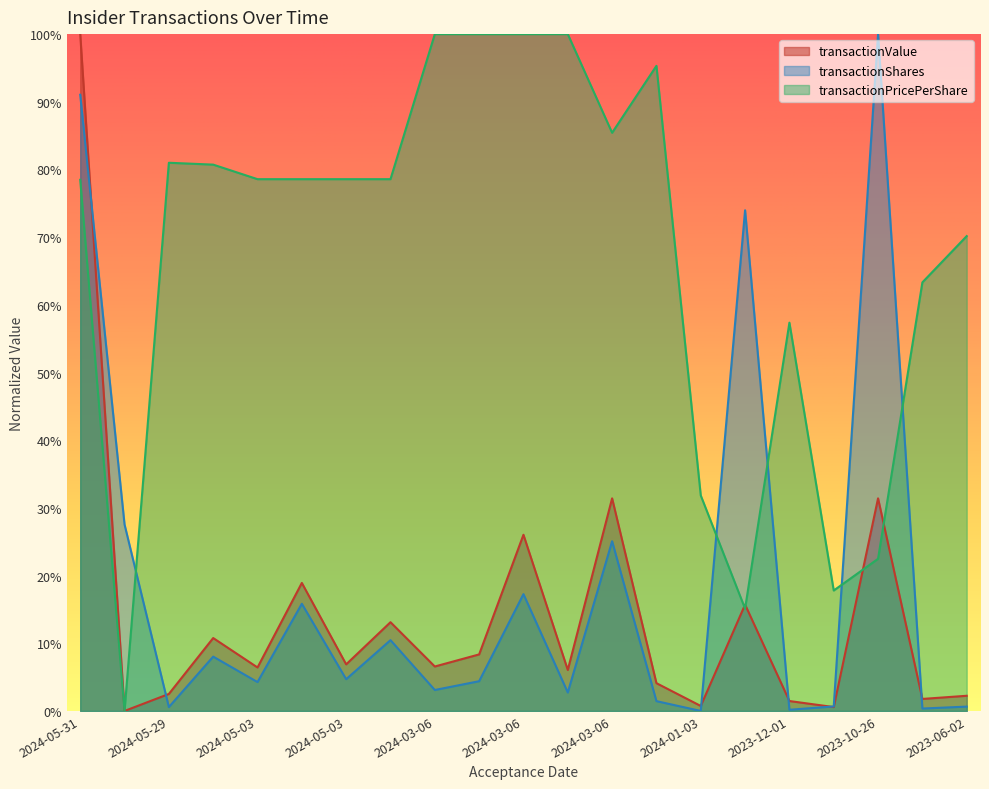

At which category is the sum across all series the highest?

2024-05-31